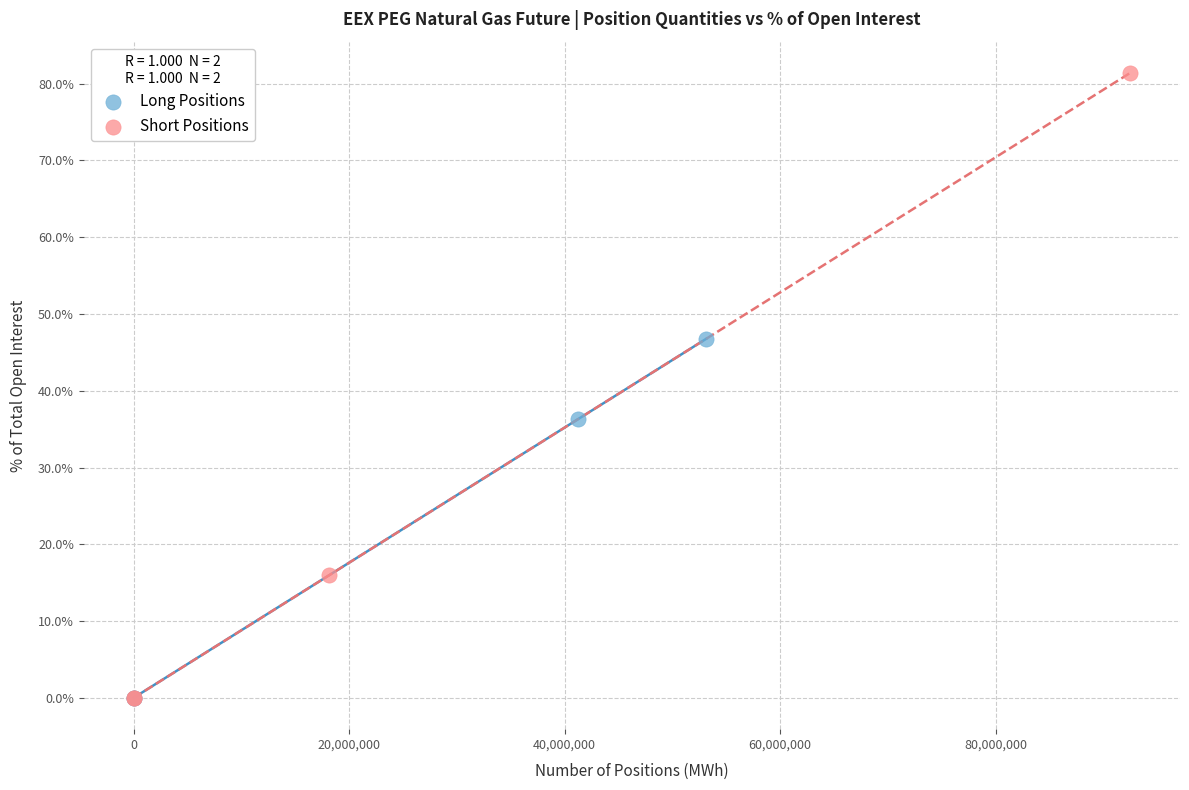

Which series reaches the maximum Y coordinate?

Short Positions